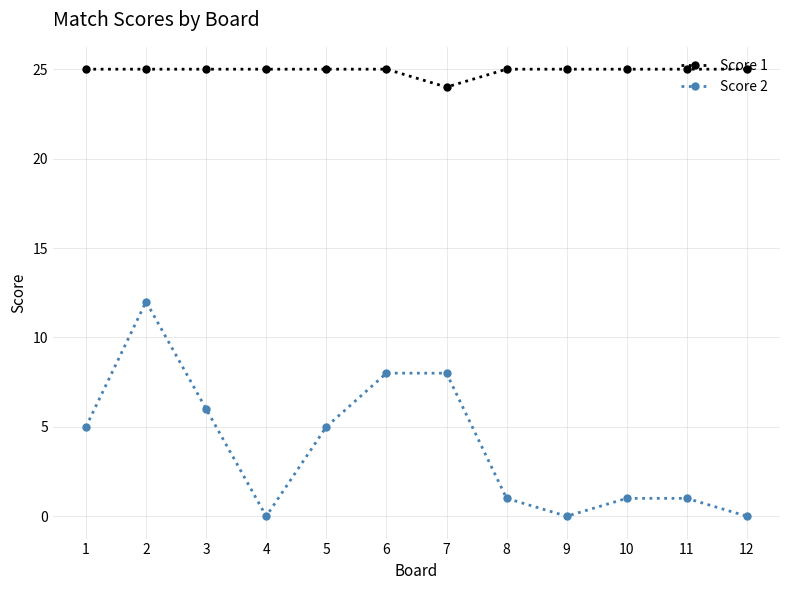

What is the difference between the maximum and minimum values in the Score 1 series?

1